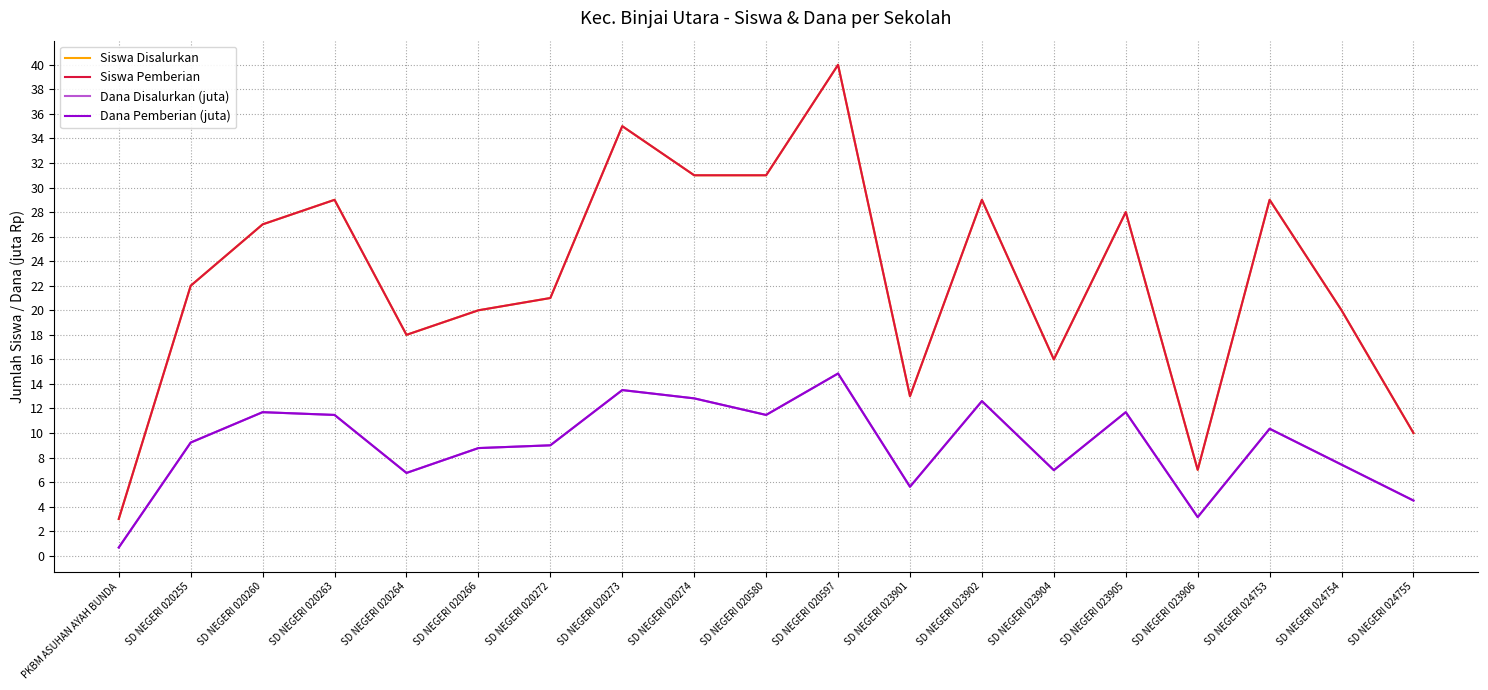

What is the value of the Dana Disalurkan (juta) point at the 4th from the left?

11.5